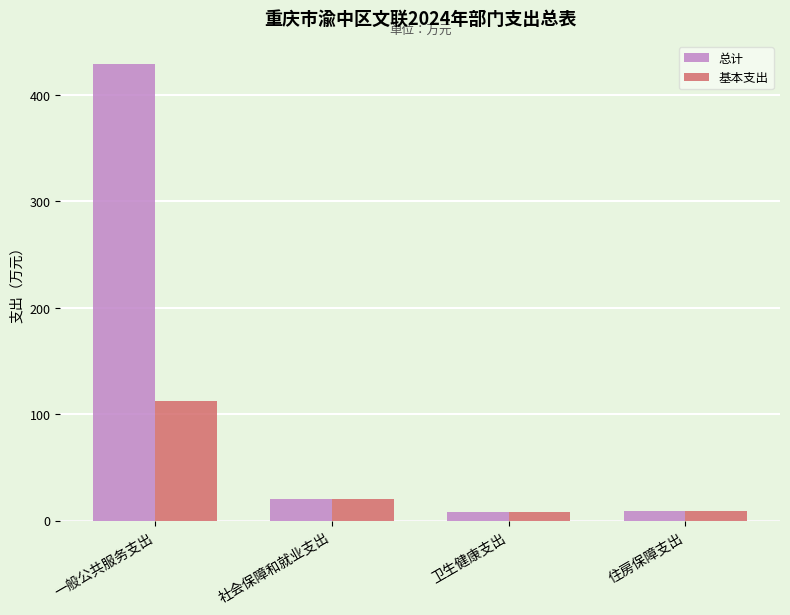

What are all the series names shown in the legend?

总计, 基本支出